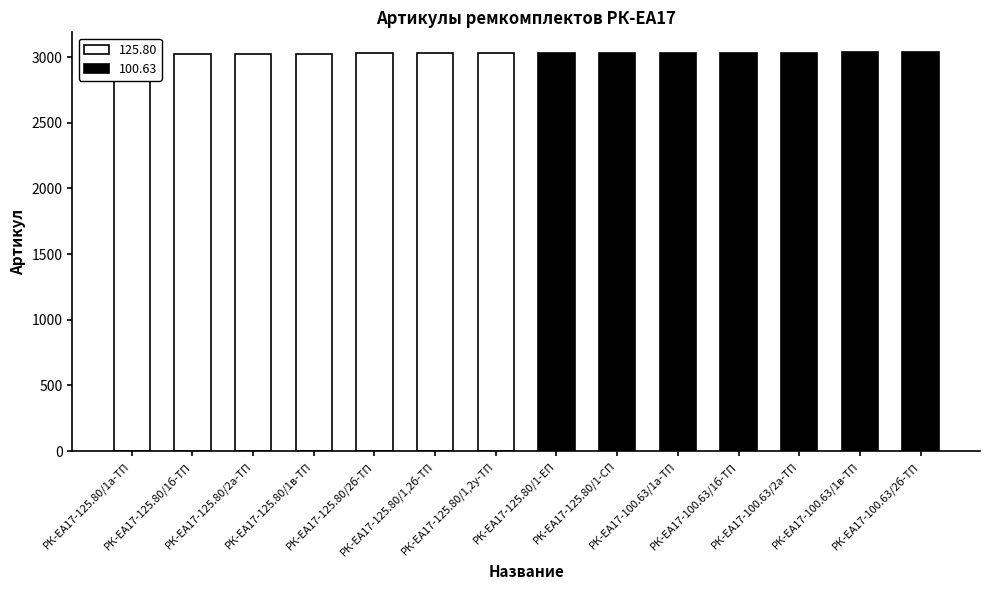

Rank the categories by value from highest to lowest.

РК-ЕА17-100.63/2б-ТП, РК-ЕА17-100.63/1в-ТП, РК-ЕА17-100.63/2а-ТП, РК-ЕА17-100.63/1б-ТП, РК-ЕА17-100.63/1а-ТП, РК-ЕА17-125.80/1-СП, РК-ЕА17-125.80/1-ЕП, РК-ЕА17-125.80/1,2у-ТП, РК-ЕА17-125.80/1,2б-ТП, РК-ЕА17-125.80/2б-ТП, РК-ЕА17-125.80/1в-ТП, РК-ЕА17-125.80/2а-ТП, РК-ЕА17-125.80/1б-ТП, РК-ЕА17-125.80/1а-ТП